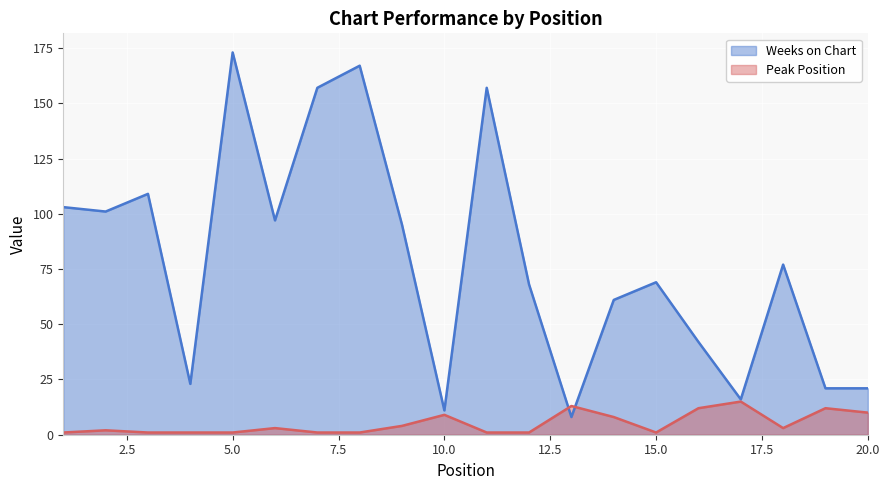

Reading right to left, extract all data points from this chart.

Weeks on Chart: 21	21	77	16	42	69	61	8	68	157	11	95	167	157	97	173	23	109	101	103
Peak Position: 10	12	3	15	12	1	8	13	1	1	9	4	1	1	3	1	1	1	2	1